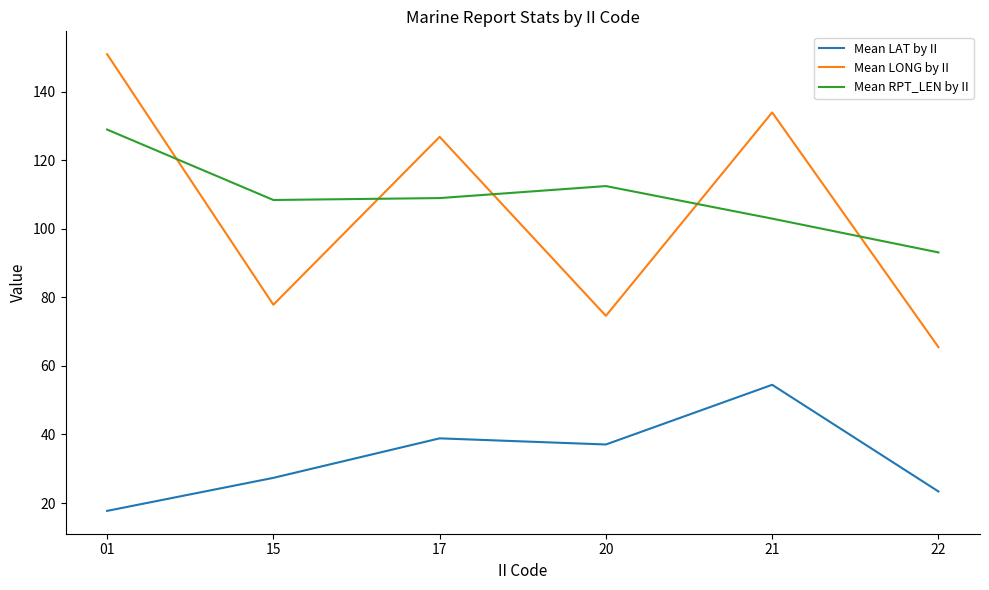

Which series has the largest total across all categories?

Mean RPT_LEN by II